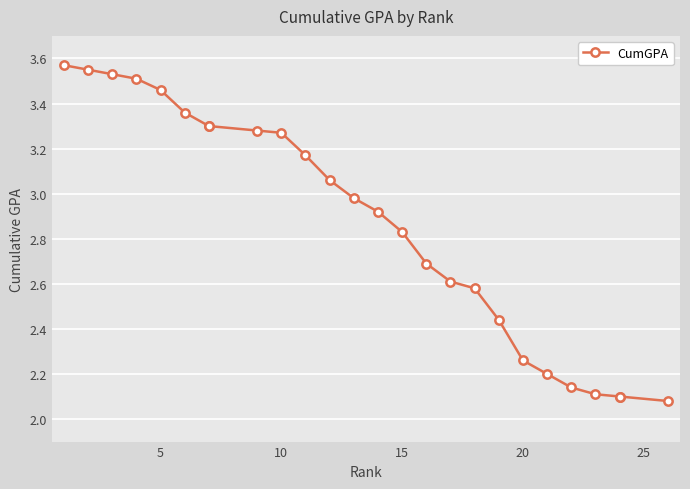

True or false: the data has more than 1 interior local peaks.

False